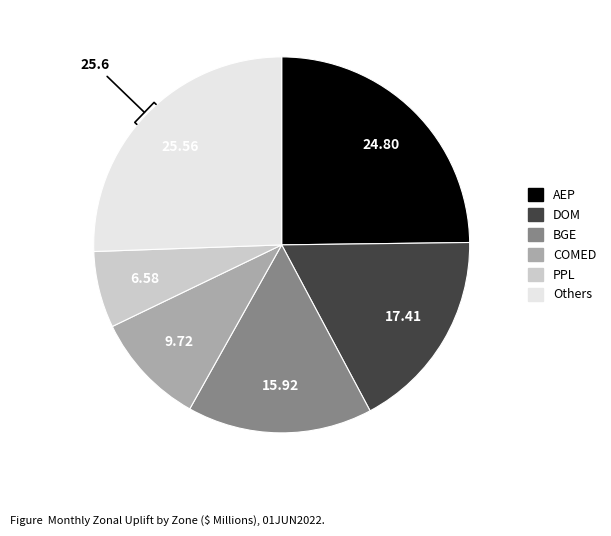

Is there a majority slice in this chart?

No